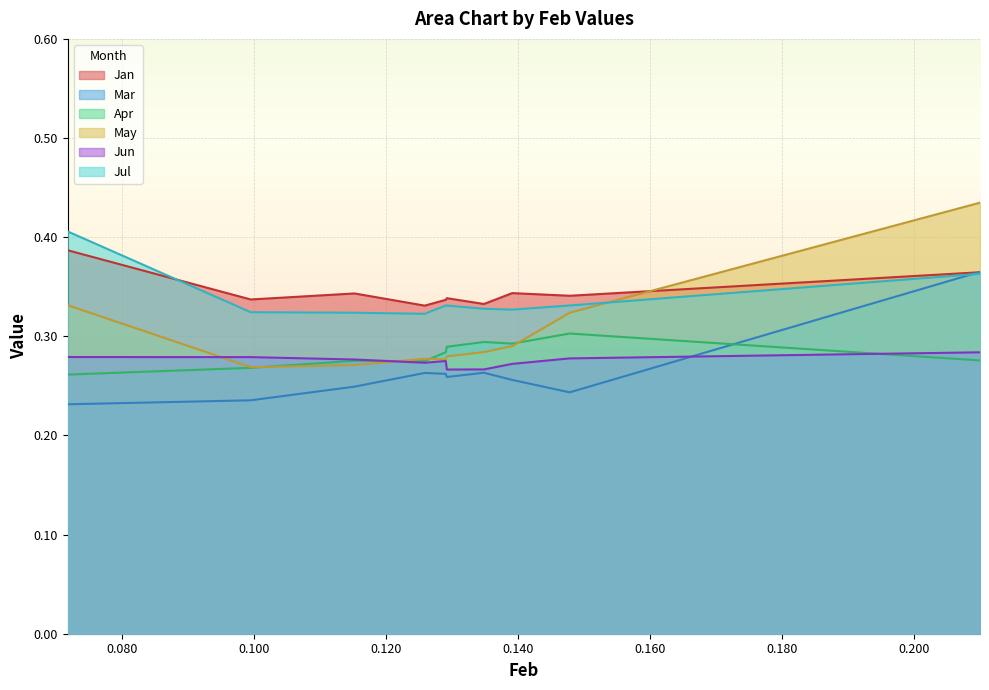

List the series in order of their peak value, lowest first.

Jun, Apr, Mar, Jan, Jul, May